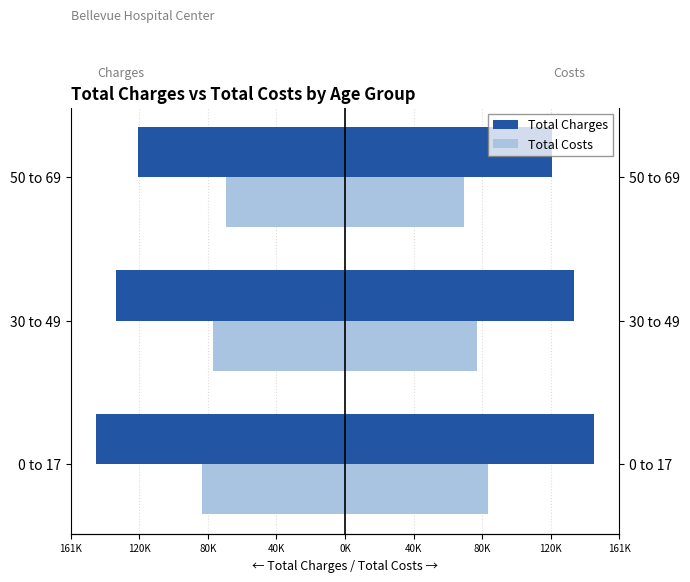

What is the minimum value shown in the chart?

-145981.2